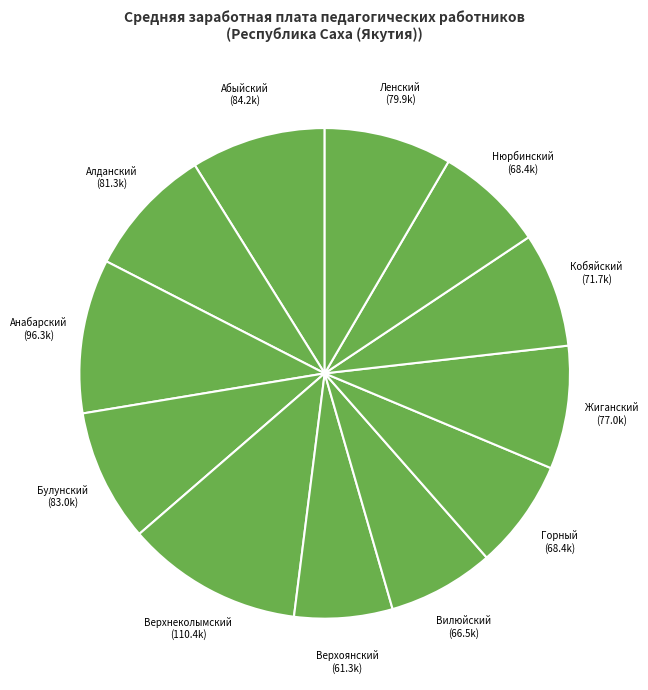

Is it true that Кобяйский is 8% of the pie?

True